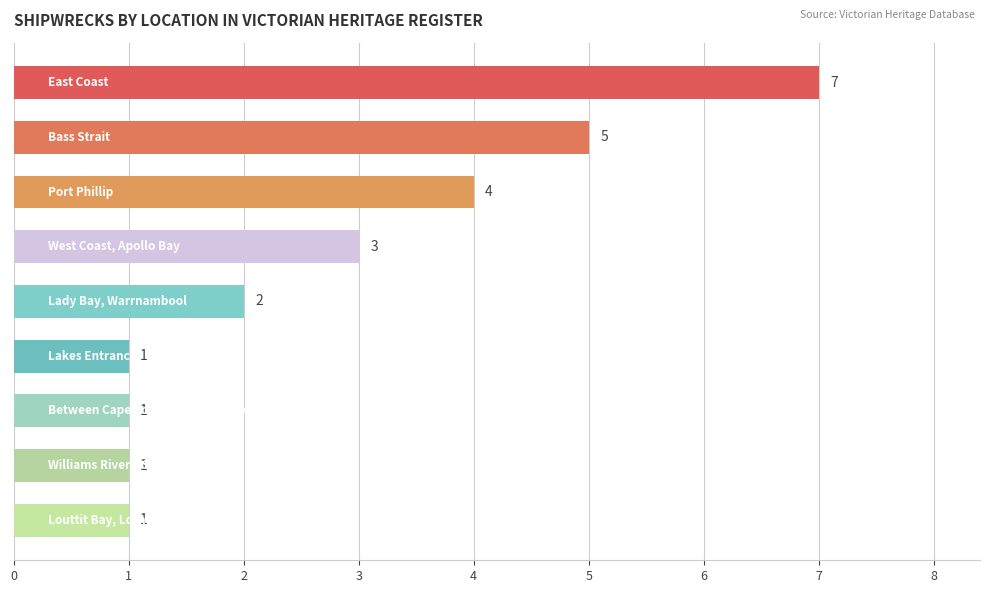

What is the difference between the second highest and second lowest values?

4